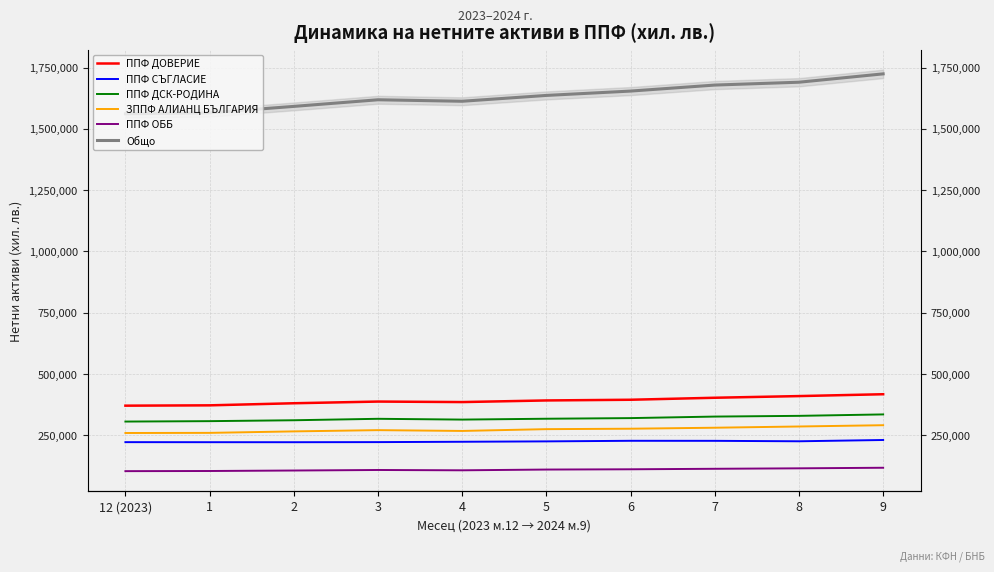

Reading right to left, extract all data points from this chart.

ППФ ДОВЕРИЕ: 417490	409923	403119	394979	392134	385514	387584	380693	372166	370824
ППФ СЪГЛАСИЕ: 230748	225516	227321	227485	225102	223518	222096	221703	221773	221958
ППФ ДСК-РОДИНА: 335117	329270	326318	320065	317499	314009	317237	311297	307649	305964
ЗППФ АЛИАНЦ БЪЛГАРИЯ: 291079	285855	280828	276773	275009	267686	270936	265859	259821	259310
ППФ ОББ: 117465	115139	113255	111217	110113	107062	108343	106191	104222	103618
Общо: 1724845	1690770	1679146	1654609	1636873	1613075	1619140	1592111	1565970	1561987